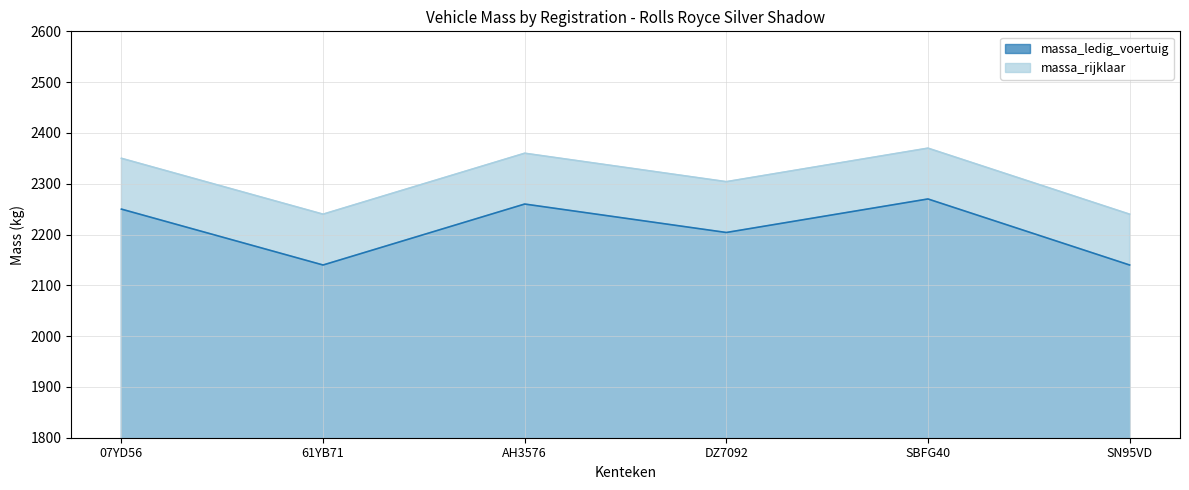

What is the sum of all massa_rijklaar values?

13864